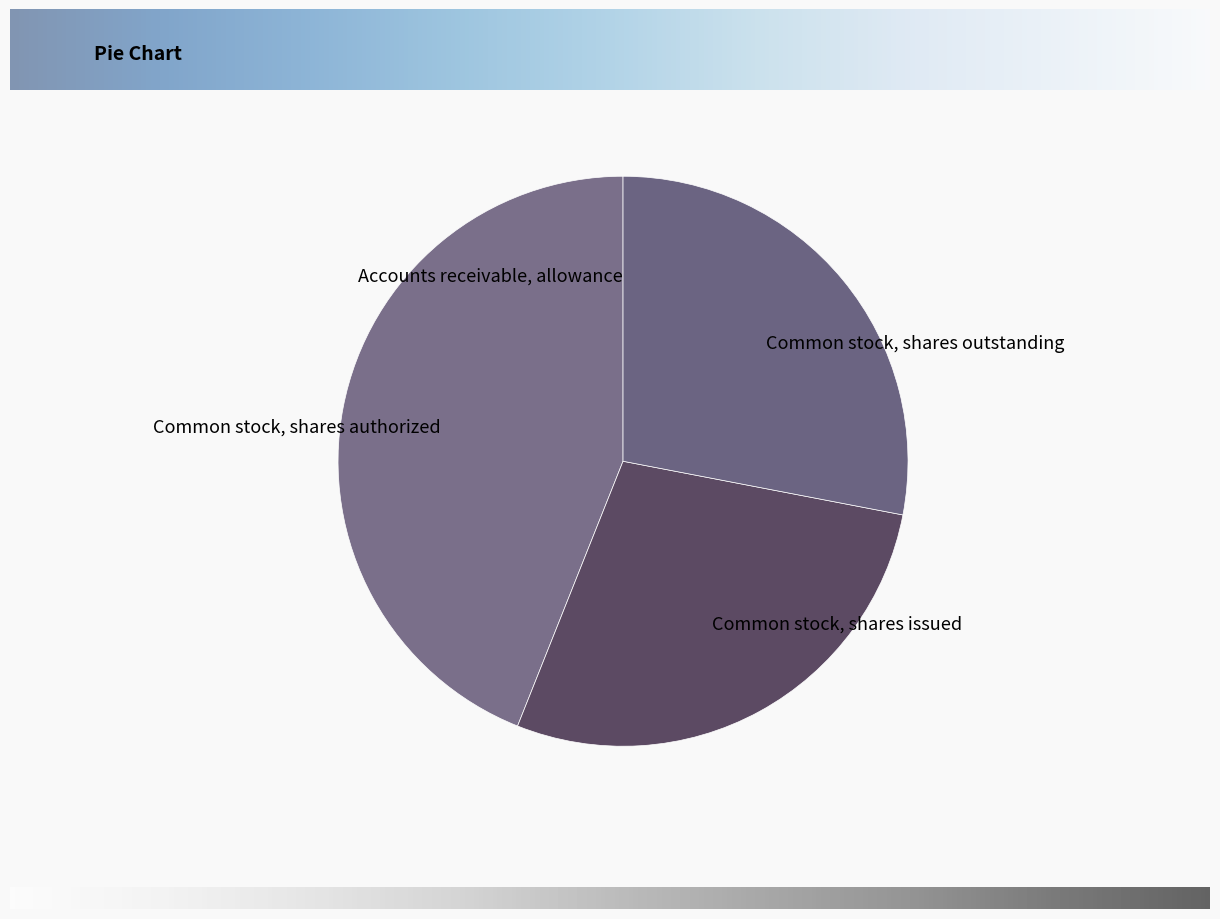

Does any single category account for the majority?

No